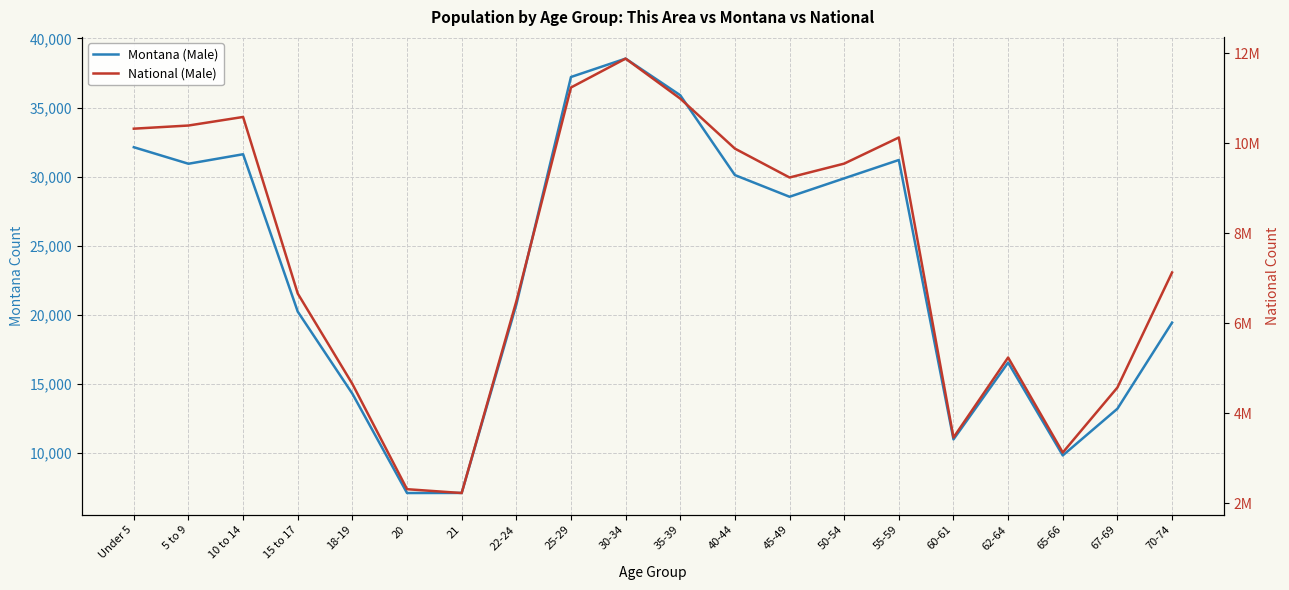

What is the value of the National (Male) point at the 7th from the left?

2223198